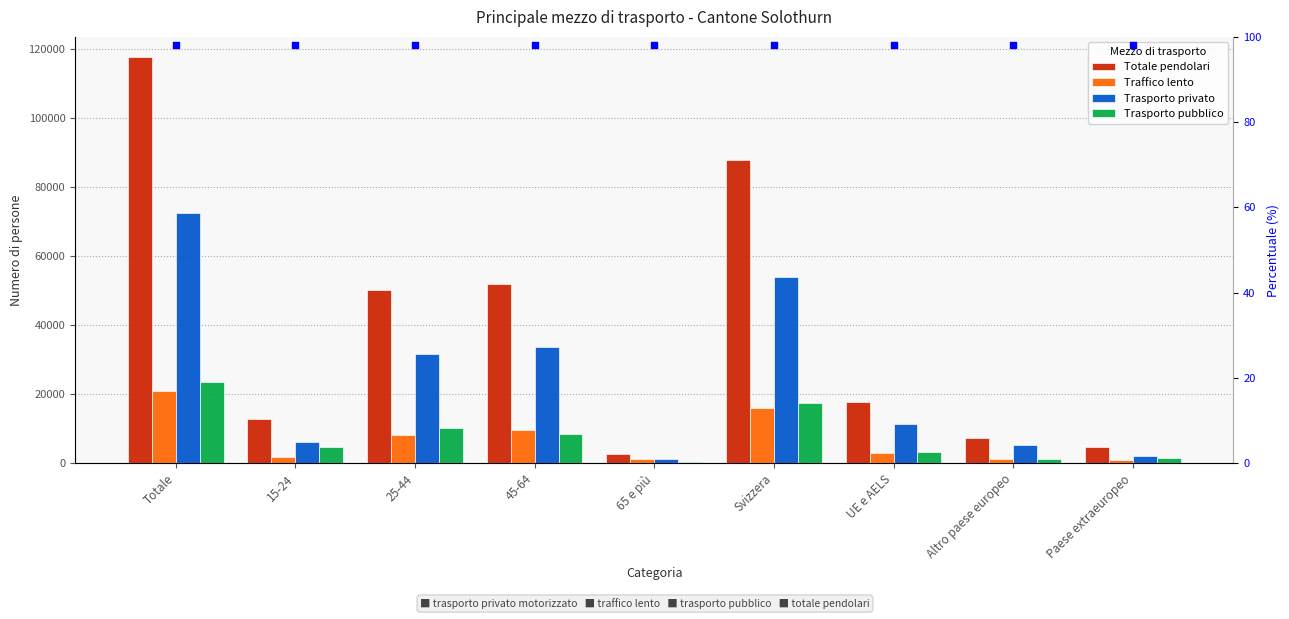

Which series contains the lowest Y value?

percentile rank